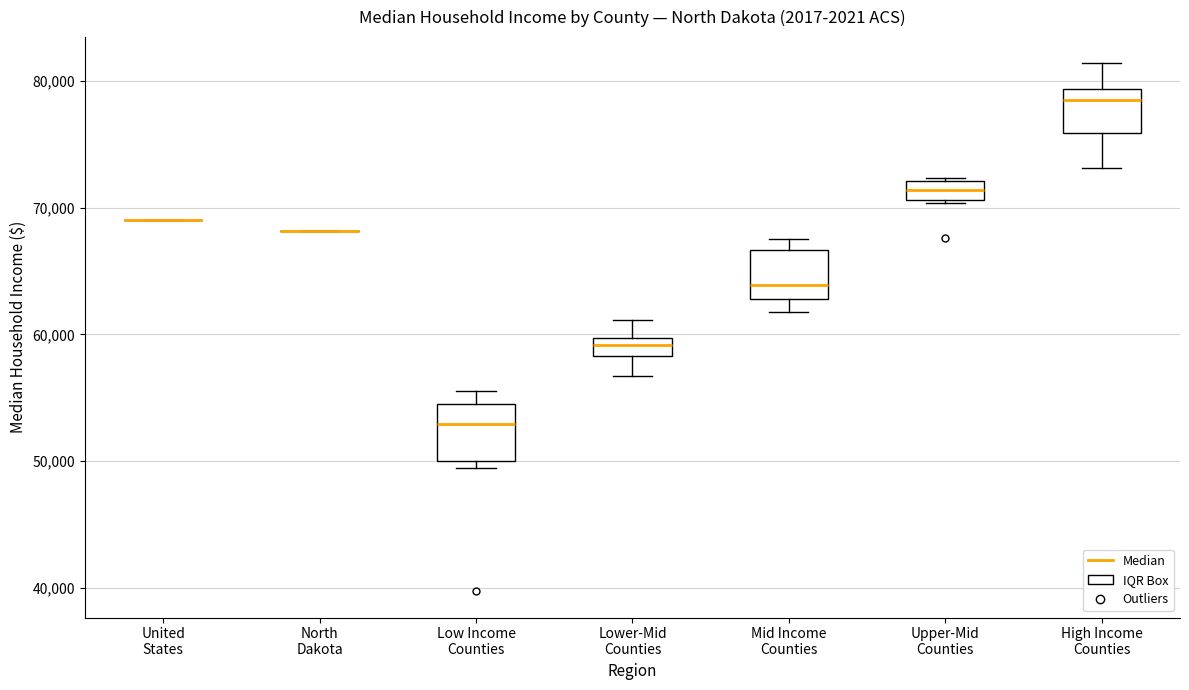

Where is the lower edge of the box for High Income Counties on the y-axis? The values are not printed on the chart, so give them approximately, as read against the axis.

76000